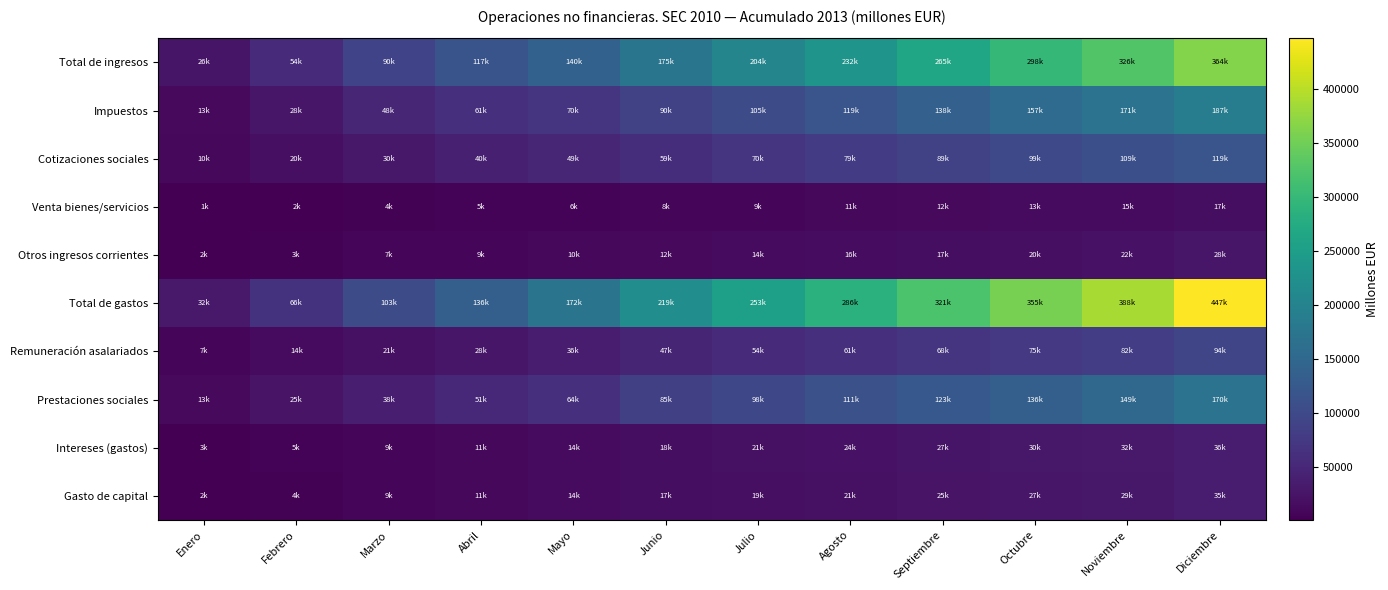

Reading left to right, what are all the values shown in this chart?

Total de ingresos: Enero=26231	Febrero=54397	Marzo=90090	Abril=117163	Mayo=139863	Junio=174606	Julio=203683	Agosto=231854	Septiembre=265062	Octubre=297713	Noviembre=326021	Diciembre=364139
Impuestos: Enero=12782	Febrero=28000	Marzo=48127	Abril=61036	Mayo=70054	Junio=89814	Julio=104704	Agosto=118973	Septiembre=138394	Octubre=156906	Noviembre=170664	Diciembre=187365
Cotizaciones sociales: Enero=10044	Febrero=19609	Marzo=29548	Abril=39557	Mayo=49431	Junio=59459	Julio=69504	Agosto=79373	Septiembre=89432	Octubre=99193	Noviembre=109084	Diciembre=119084
Venta bienes/servicios: Enero=1094	Febrero=2375	Marzo=3754	Abril=5056	Mayo=6306	Junio=7826	Julio=9284	Agosto=10600	Septiembre=12006	Octubre=13382	Noviembre=14814	Diciembre=17205
Otros ingresos corrientes: Enero=1639	Febrero=3071	Marzo=6567	Abril=8501	Mayo=10271	Junio=12149	Julio=14046	Agosto=15963	Septiembre=17448	Octubre=19552	Noviembre=22013	Diciembre=28115
Total de gastos: Enero=32216	Febrero=66014	Marzo=102805	Abril=136269	Mayo=171828	Junio=219450	Julio=253195	Agosto=285980	Septiembre=321064	Octubre=354696	Noviembre=388248	Diciembre=446666
Remuneración asalariados: Enero=6882	Febrero=14020	Marzo=21146	Abril=28369	Mayo=35544	Junio=46652	Julio=53877	Agosto=60797	Septiembre=67953	Octubre=75101	Noviembre=82273	Diciembre=93874
Prestaciones sociales: Enero=12616	Febrero=25227	Marzo=38045	Abril=50857	Mayo=63752	Junio=85105	Julio=97808	Agosto=111024	Septiembre=123454	Octubre=136204	Noviembre=149047	Diciembre=169963
Intereses (gastos): Enero=2727	Febrero=5301	Marzo=8513	Abril=11390	Mayo=14363	Junio=17607	Julio=20553	Agosto=23521	Septiembre=26615	Octubre=29523	Noviembre=32357	Diciembre=35804
Gasto de capital: Enero=1710	Febrero=3557	Marzo=8687	Abril=10585	Mayo=14496	Junio=17468	Julio=19398	Agosto=21161	Septiembre=25327	Octubre=27324	Noviembre=29232	Diciembre=35019